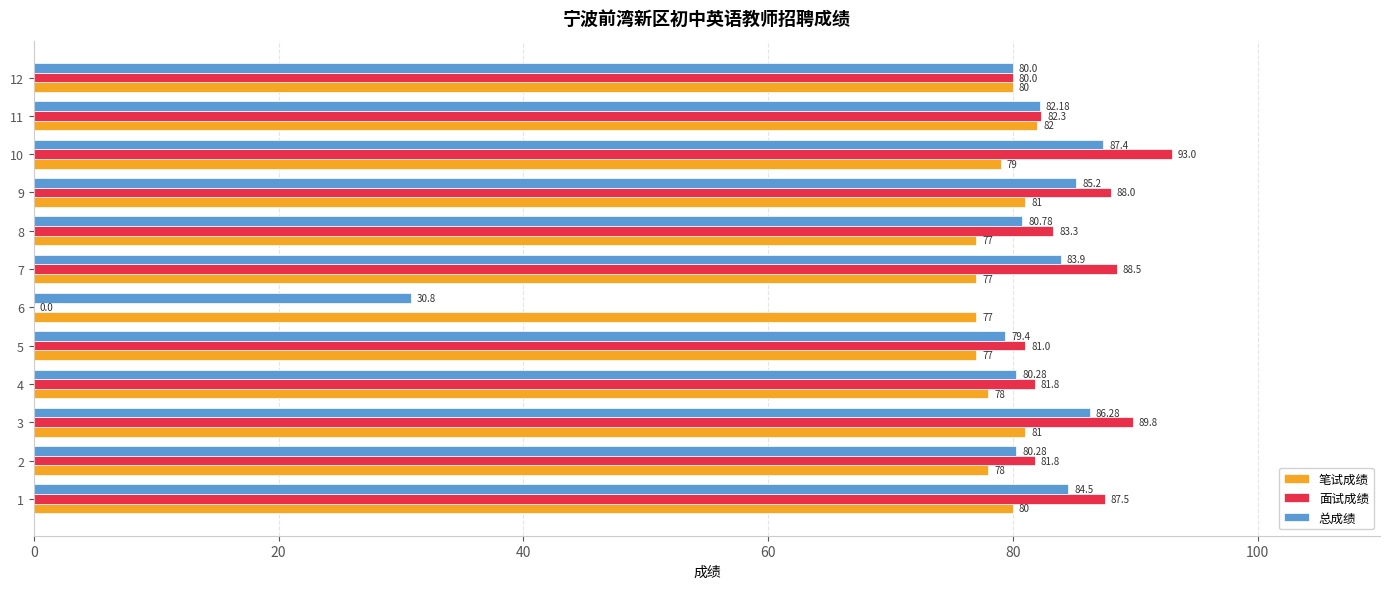

What is the total value across all series at 5?

237.4